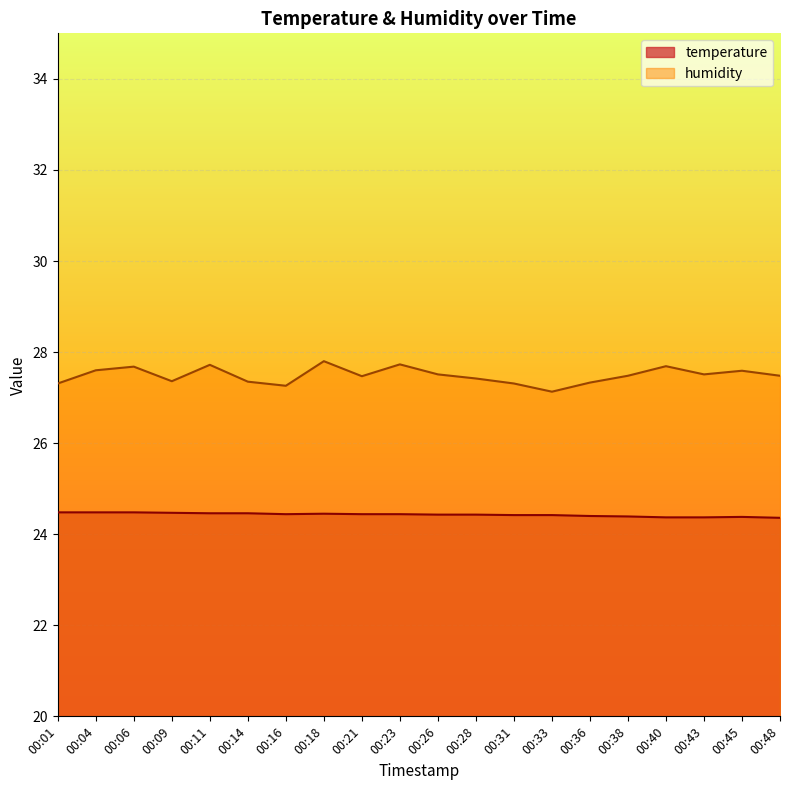

At which label does temperature reach its minimum?

00:48